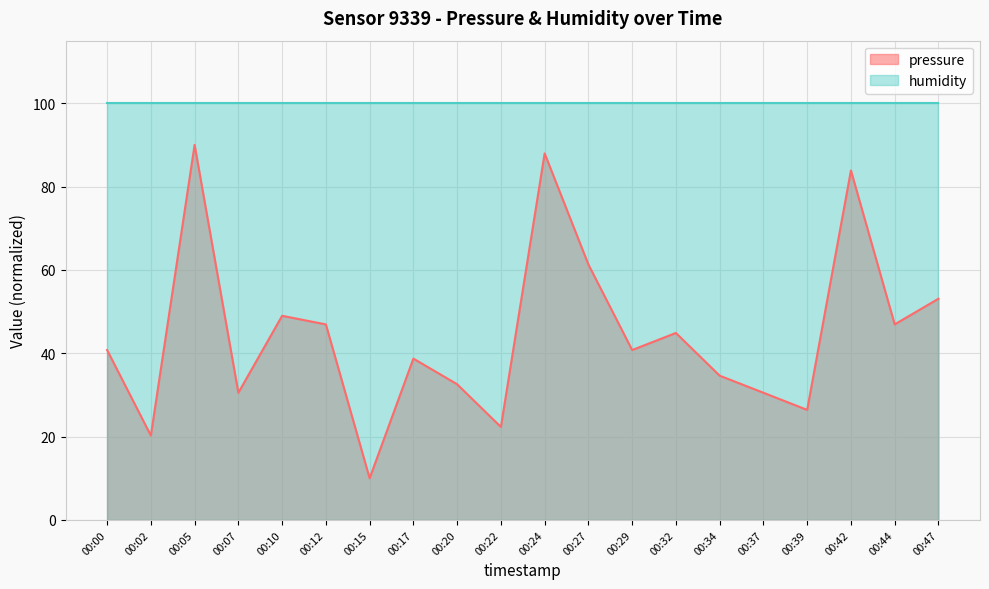

Which has a higher value, 00:37 or 00:15?

00:37